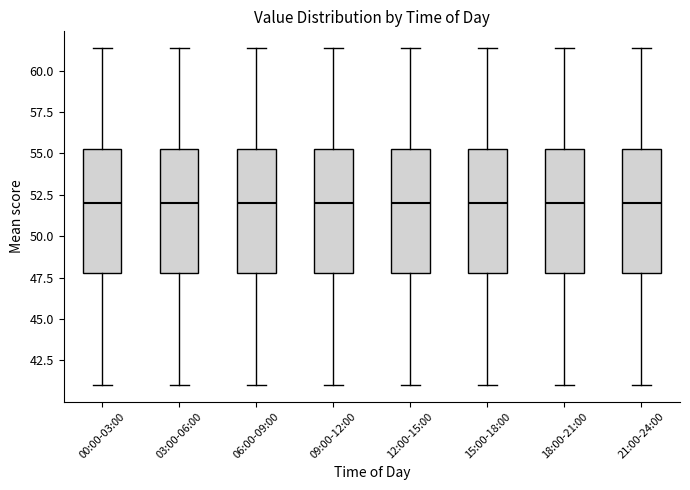

Where is the upper edge of the box for 12:00-15:00 on the y-axis? The values are not printed on the chart, so give them approximately, as read against the axis.

55.5